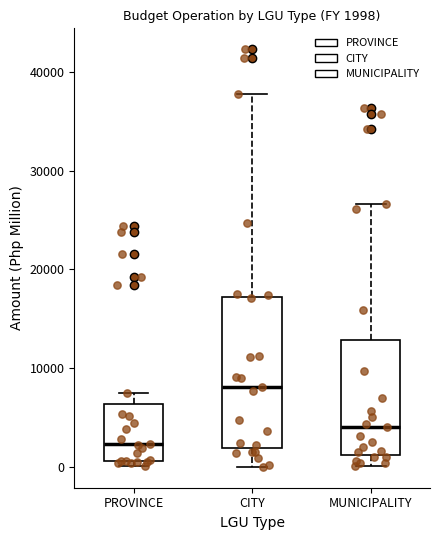

Which box is the tallest, from its lower edge to its upper edge?

CITY